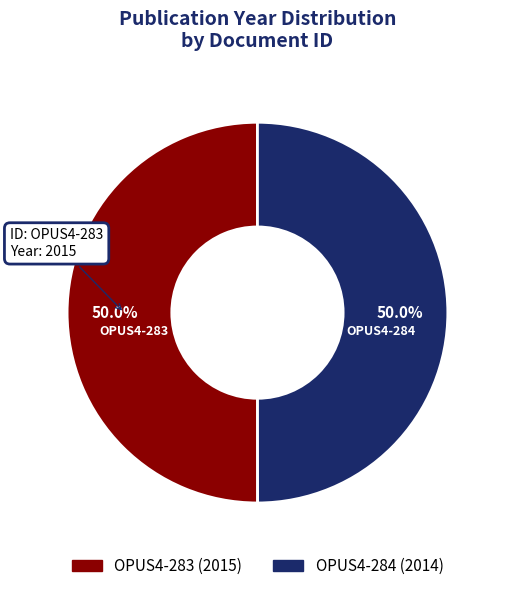

Do OPUS4-284 and OPUS4-283 together represent more than half of the pie?

Yes